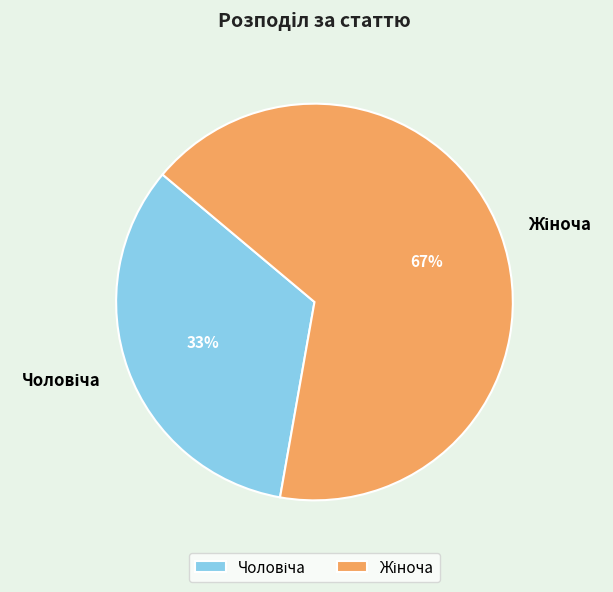

Is there any slice that represents more than half of the pie?

Yes